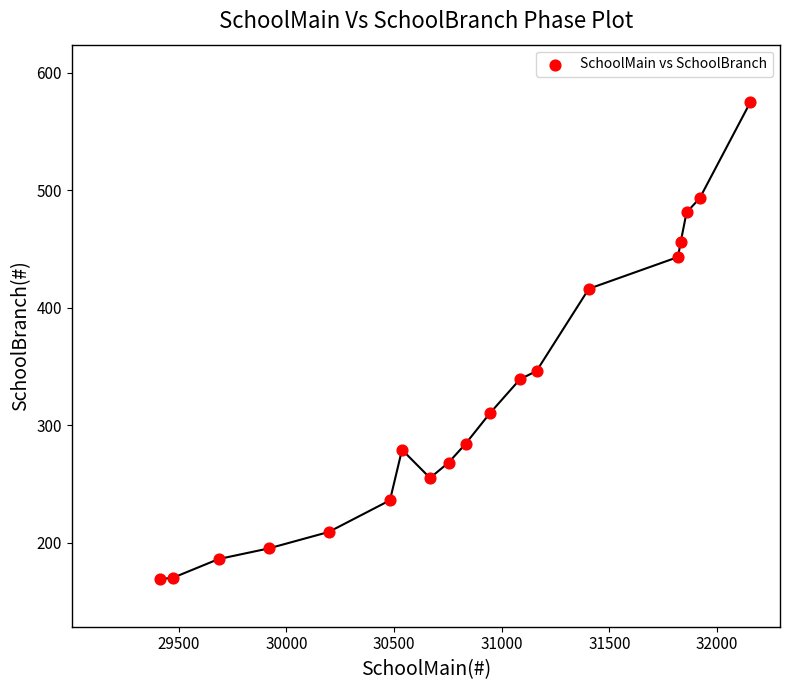

What Y value in the scatter plot is closest to 372?

346